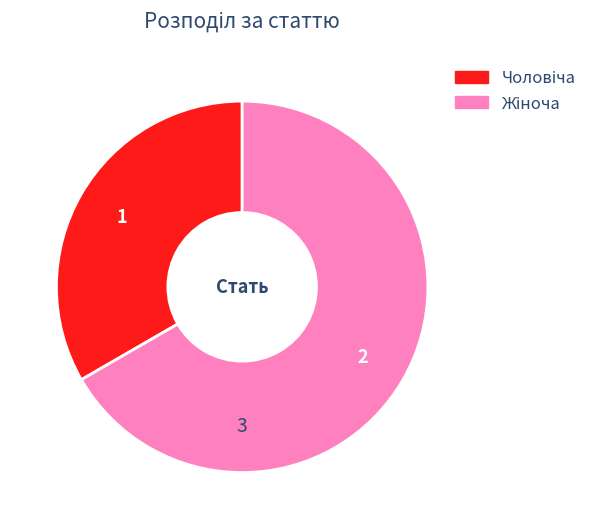

How many segments does this pie chart have?

2